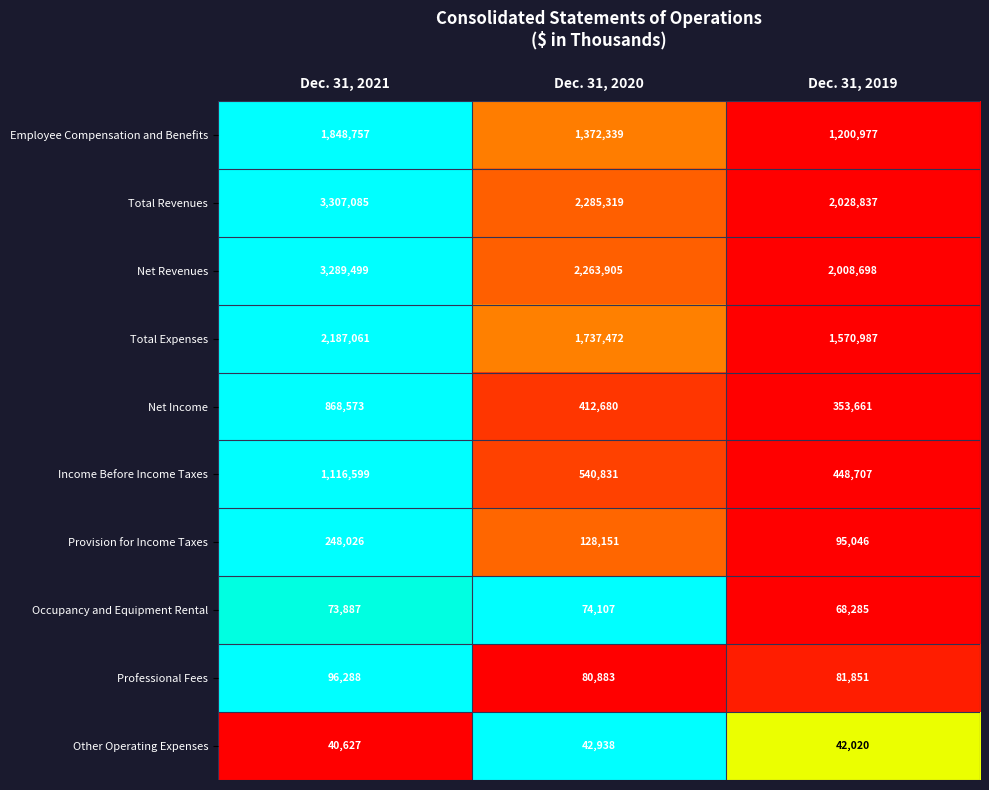

What is the total value across all series at Dec. 31, 2021?

13076402